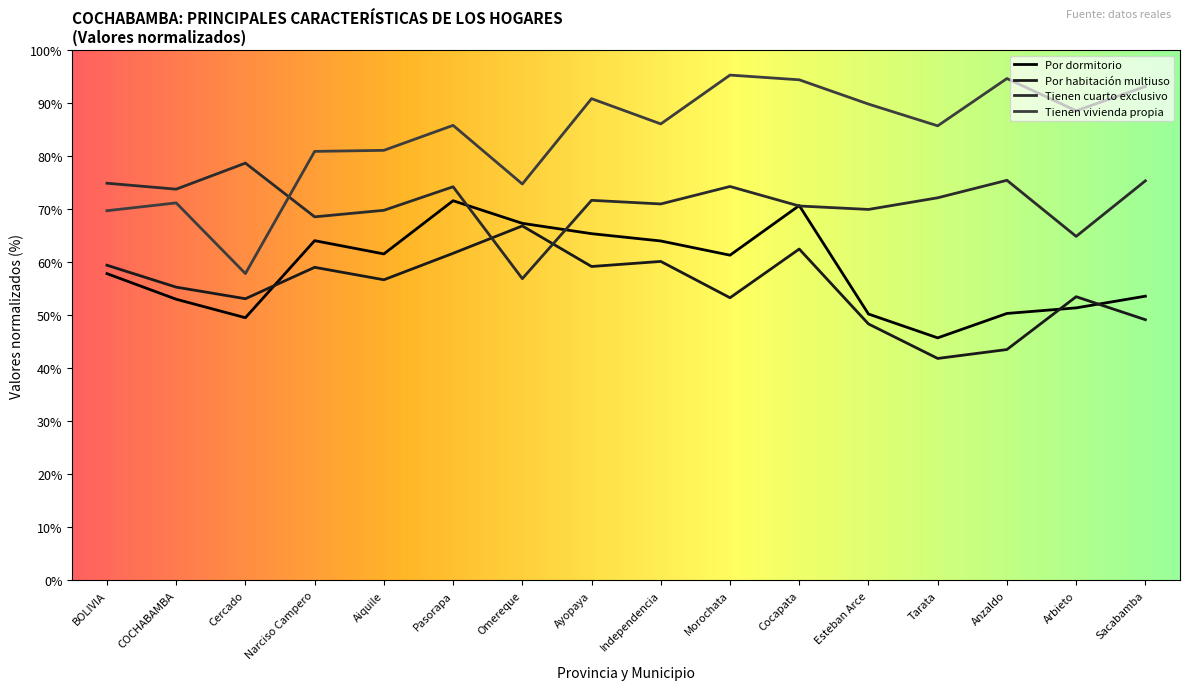

How many interior local valleys does the Por dormitorio series have?

4